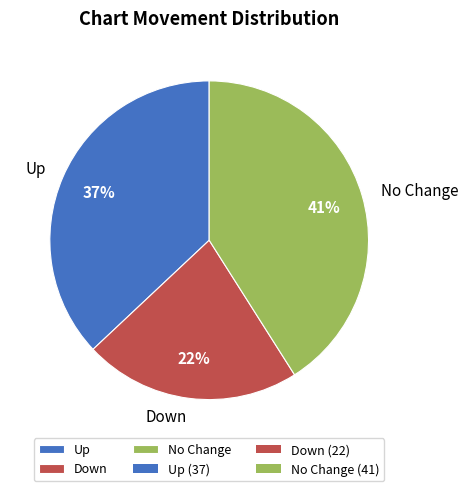

Is there any slice that represents more than half of the pie?

No